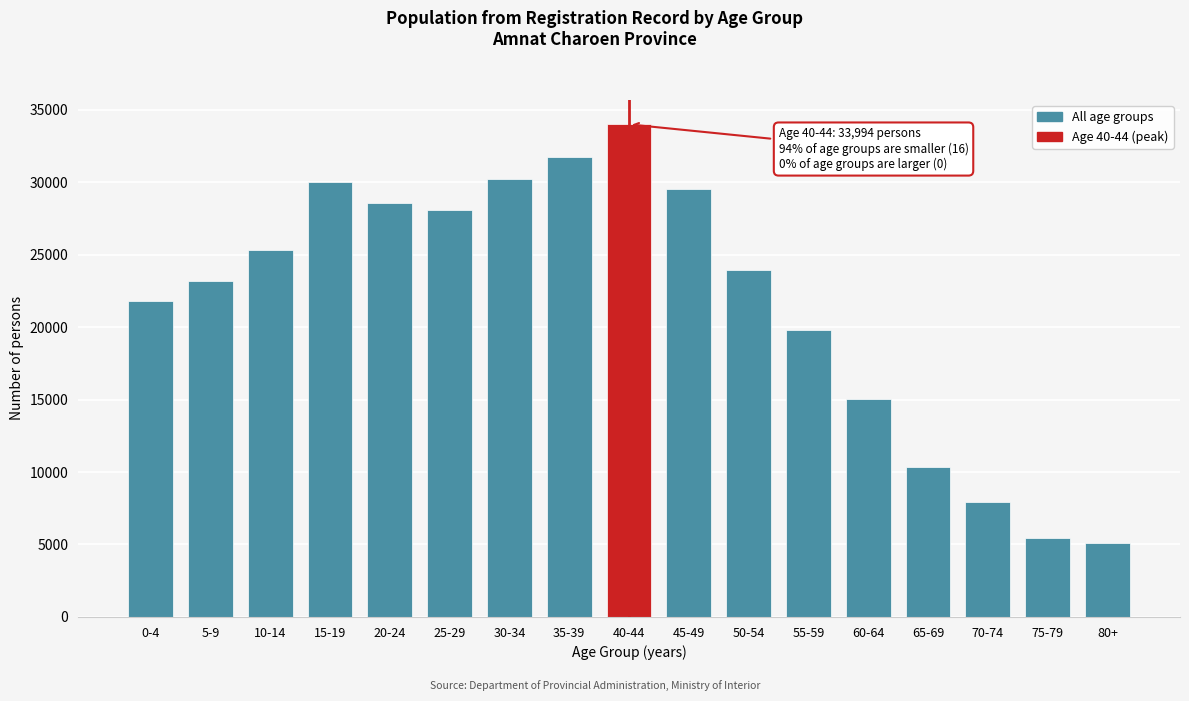

Reading right to left, transcribe all the data shown in this chart.

80+=5122	75-79=5425	70-74=7924	65-69=10360	60-64=15065	55-59=19784	50-54=23977	45-49=29542	40-44=33994	35-39=31731	30-34=30217	25-29=28112	20-24=28546	15-19=30011	10-14=25326	5-9=23214	0-4=21826